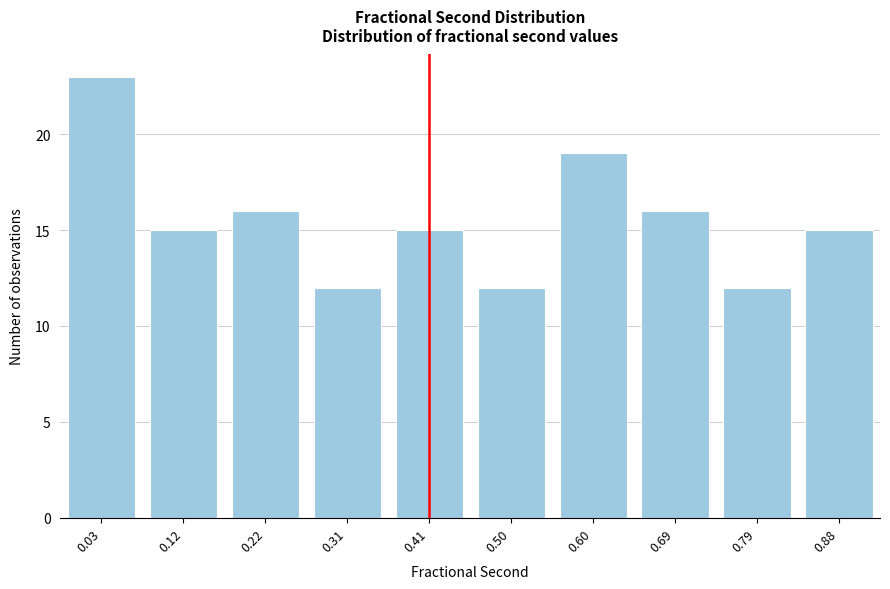

Reading left to right, extract all data points from this chart.

0.03=23	0.12=15	0.22=16	0.31=12	0.41=15	0.50=12	0.60=19	0.69=16	0.79=12	0.88=15